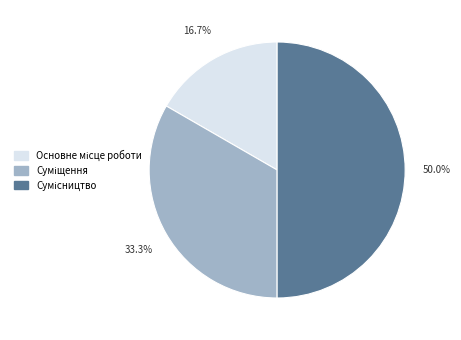

Count the number of slices in the pie.

3